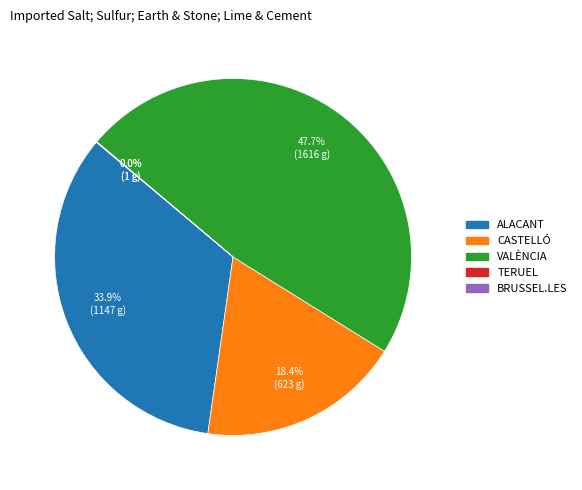

Does CASTELLÓ represent more than half of the total?

No